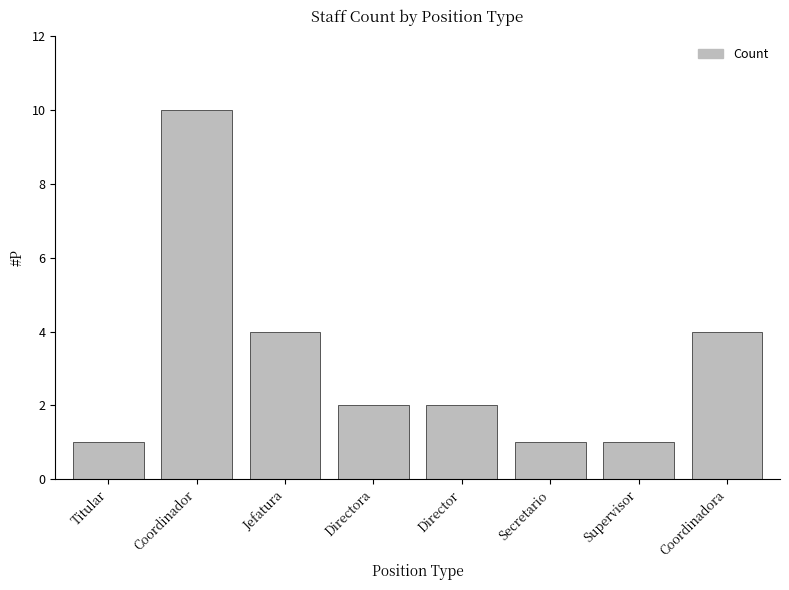

Reading right to left, transcribe all the data shown in this chart.

4	1	1	2	2	4	10	1